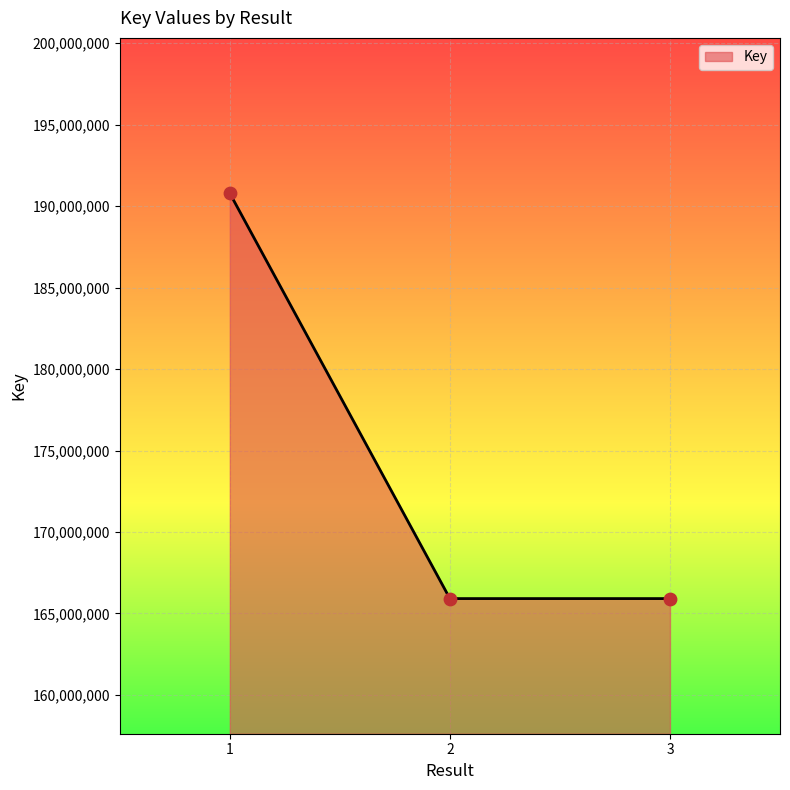

Approximately how many times larger is the value at 3 compared to 1?

0.9